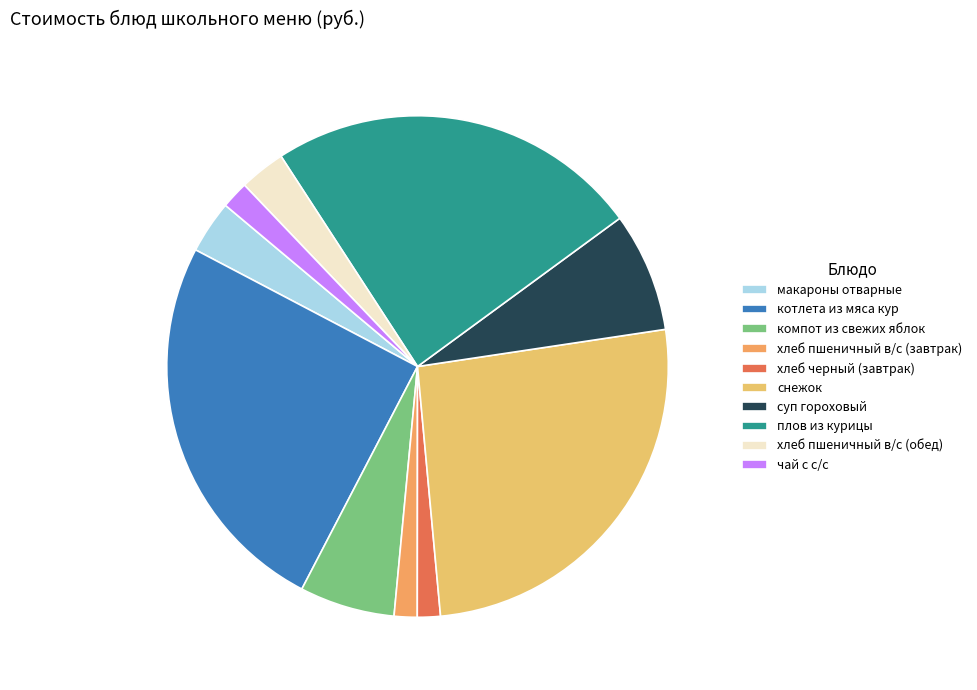

Is there a majority slice in this chart?

No